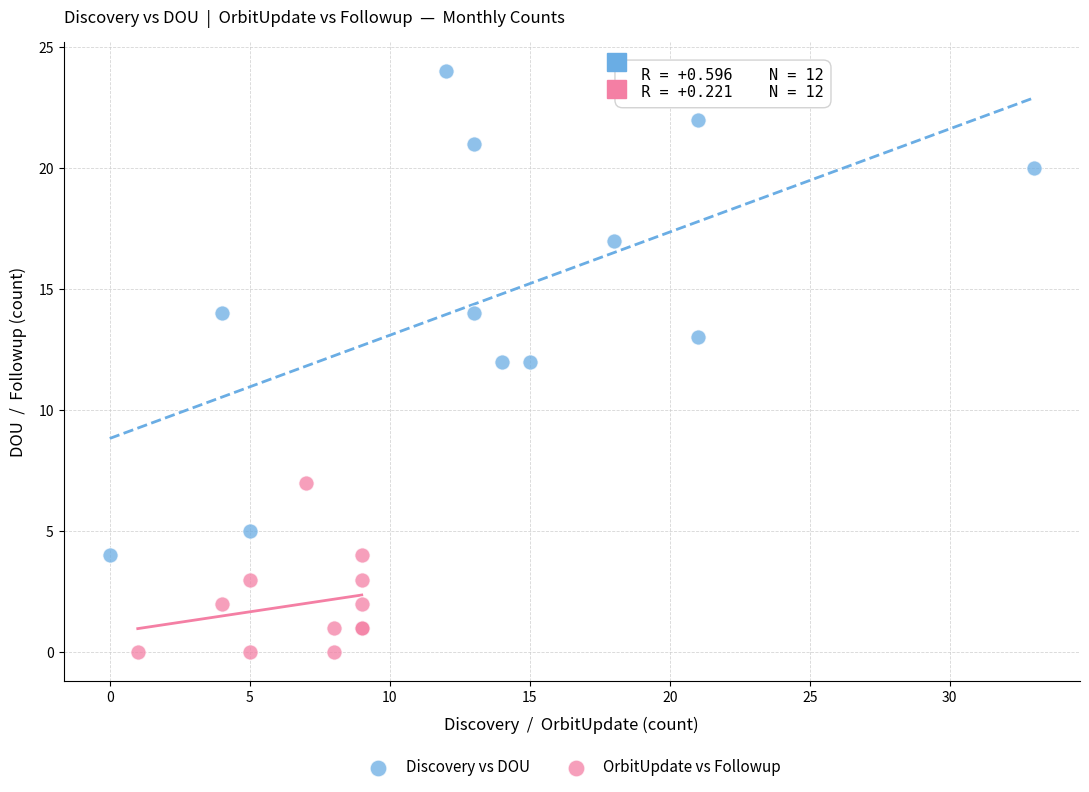

Which series contains the highest Y value?

Discovery vs DOU